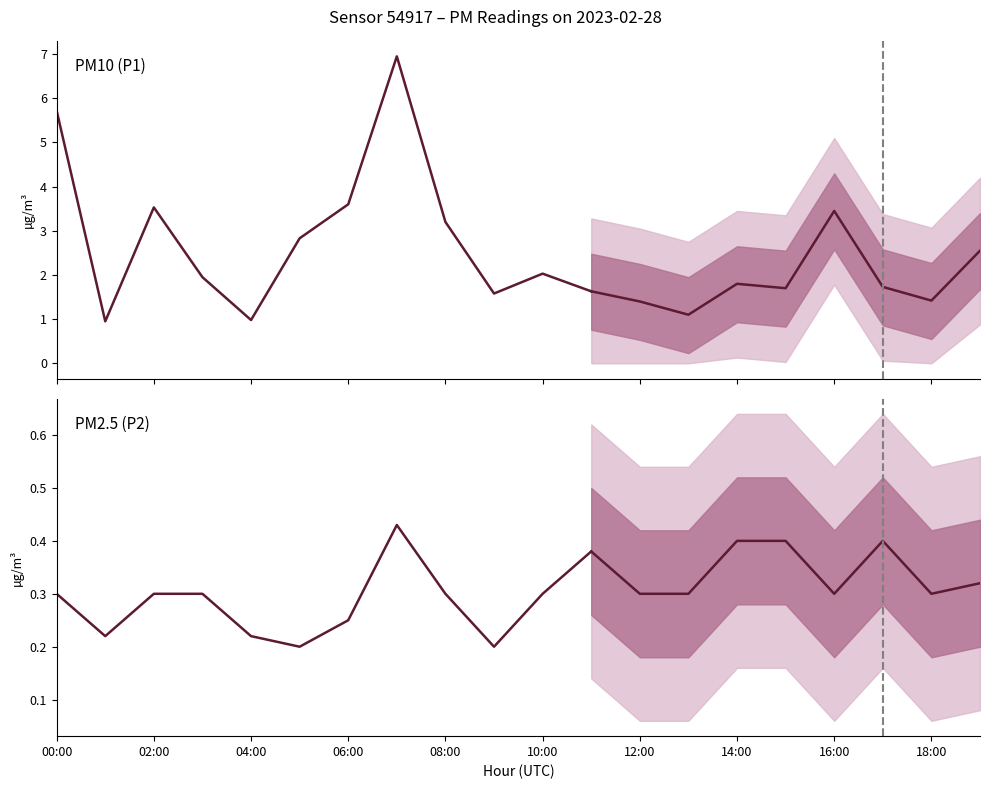

In P2, how many points are lower than both neighbors (excluding endpoints)?

3